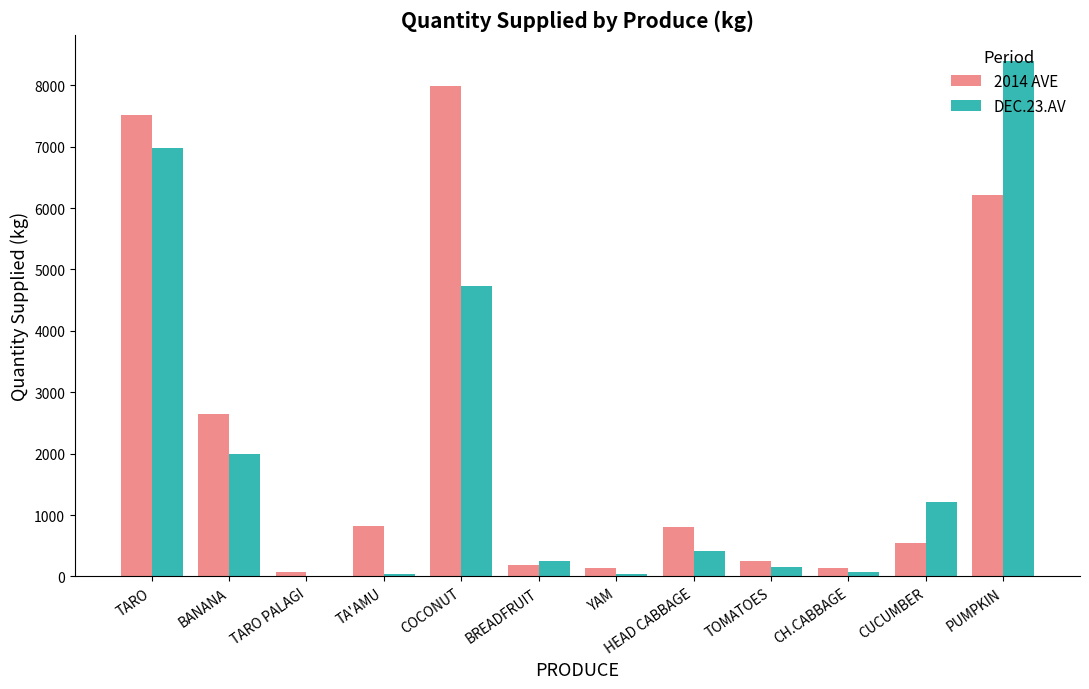

Does the chart contain stacked bars?

No